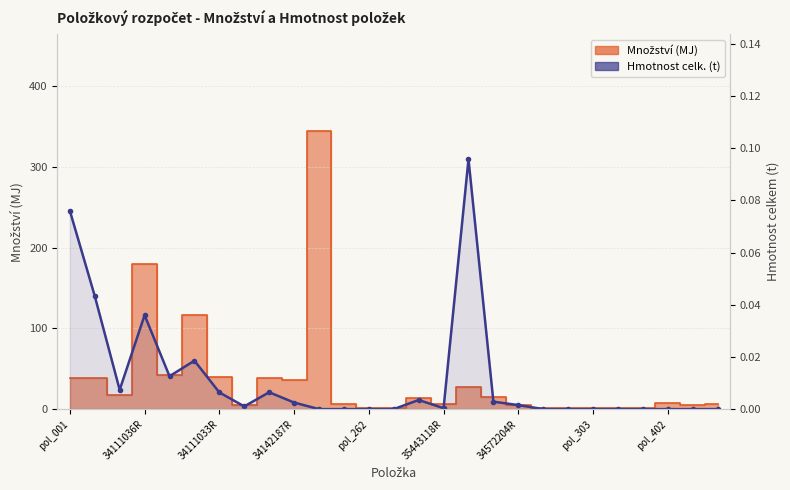

The chart shows a value of 0.0 at 34111033R. True or false?

True